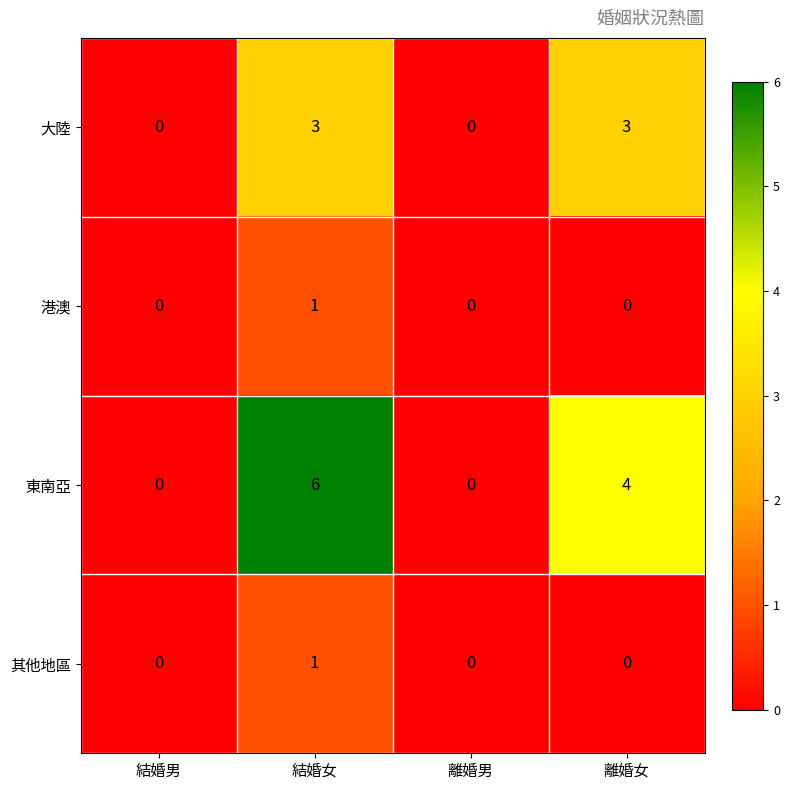

Which series has the largest total across all categories?

東南亞